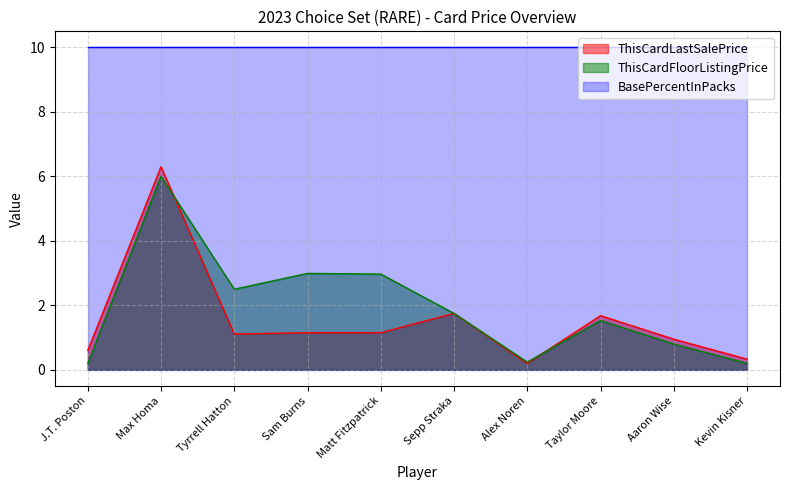

What is the difference between the second highest and minimum values in the ThisCardFloorListingPrice series?

2.8